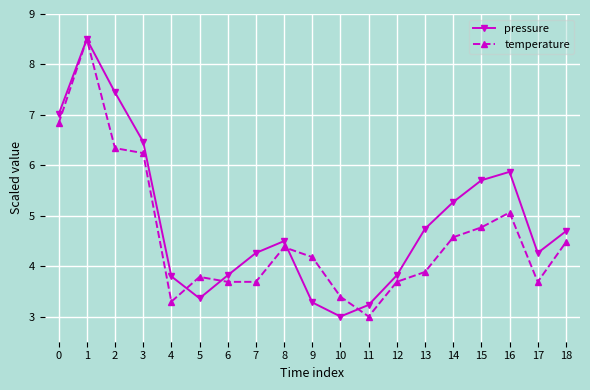

Reading left to right, extract all data points from this chart.

pressure: 7.0	8.5	7.4	6.5	3.8	3.4	3.8	4.3	4.5	3.3	3.0	3.2	3.8	4.7	5.3	5.7	5.9	4.3	4.7
temperature: 6.8	8.5	6.3	6.2	3.3	3.8	3.7	3.7	4.4	4.2	3.4	3.0	3.7	3.9	4.6	4.8	5.1	3.7	4.5